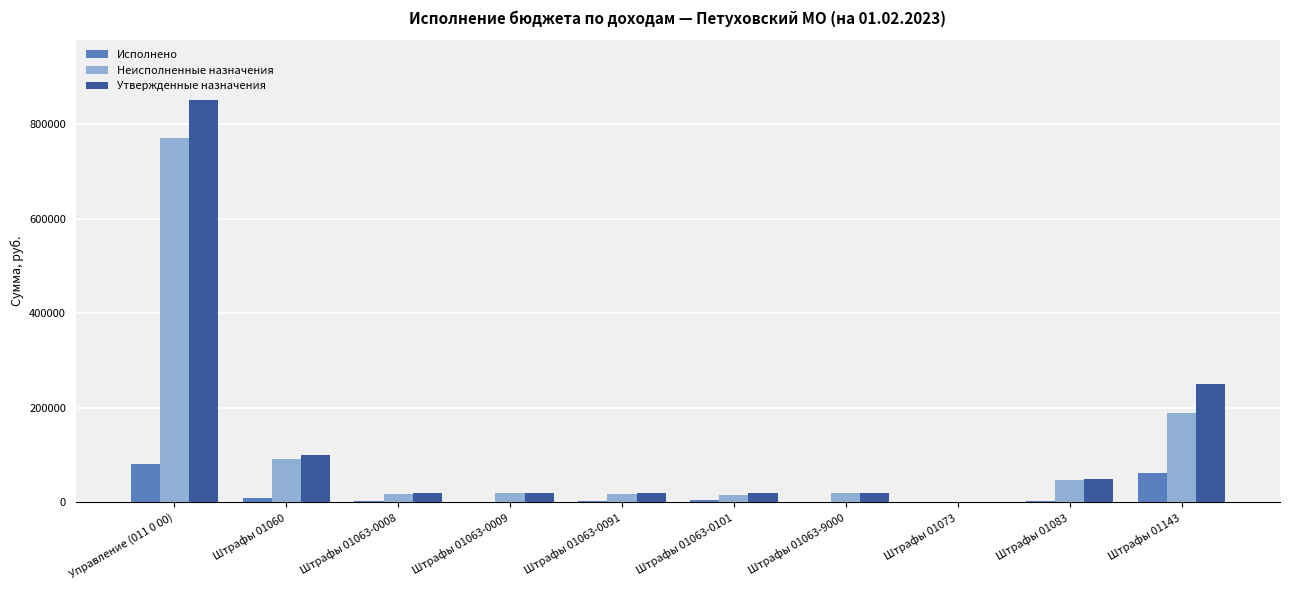

Is the value of Утвержденные назначения at Штрафы 01143 greater than the value of Исполнено at Управление (011 0 00)?

Yes